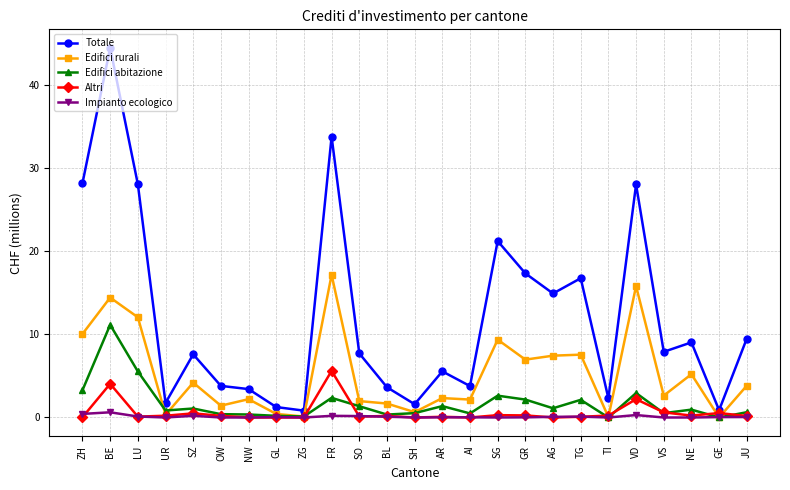

At which label is Edifici abitazione closest to 5?

LU